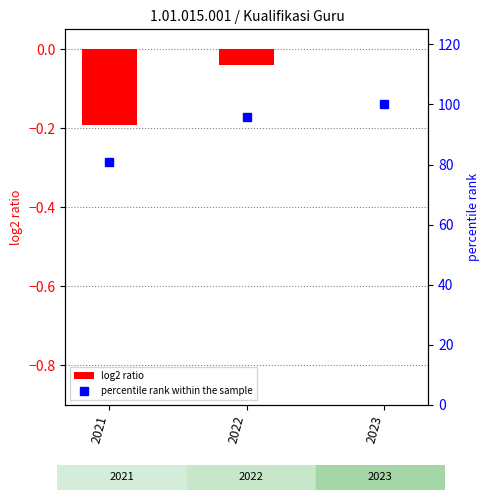

List the labels in order of value, smallest first.

2021, 2022, 2023